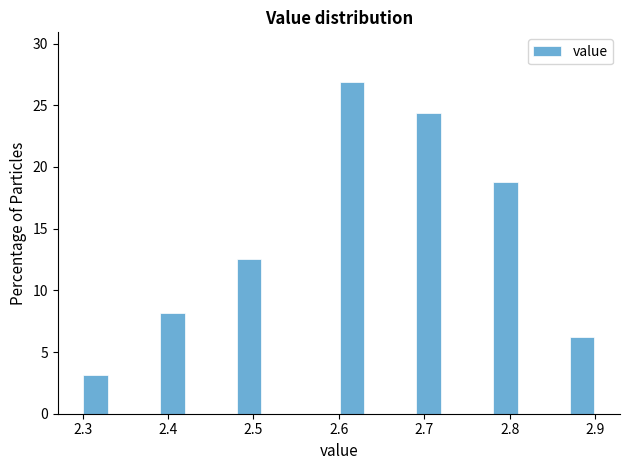

Around what value on the x-axis is the tallest bar? Give the approximate position of its centre, as read against the axis.

2.62